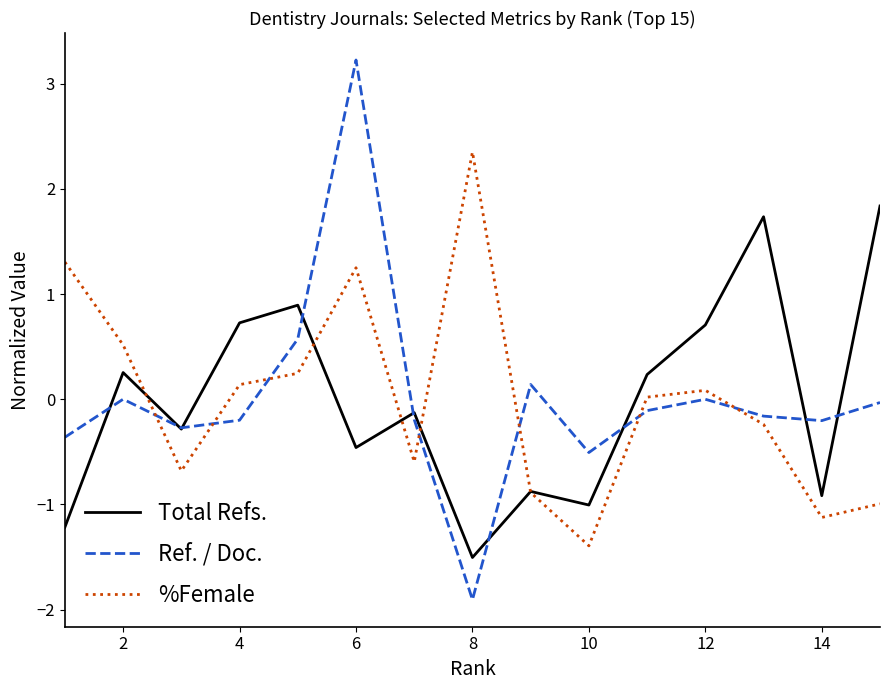

What are all the series names shown in the legend?

Total Refs., Ref. / Doc., %Female